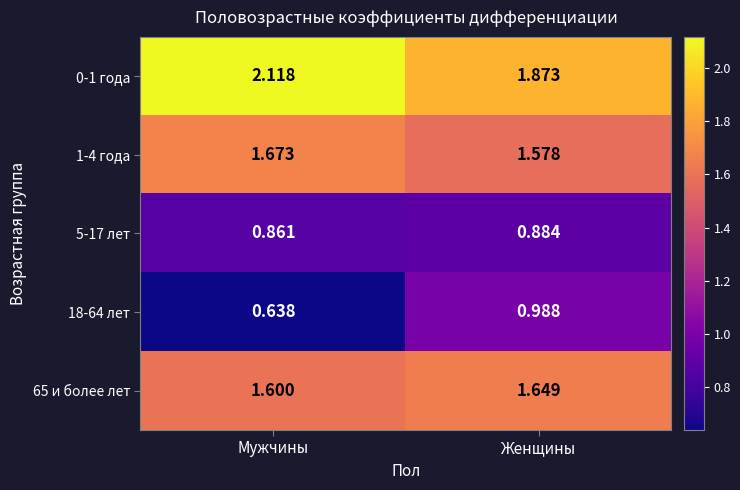

Which category has the lowest value in the 18-64 лет series?

Мужчины